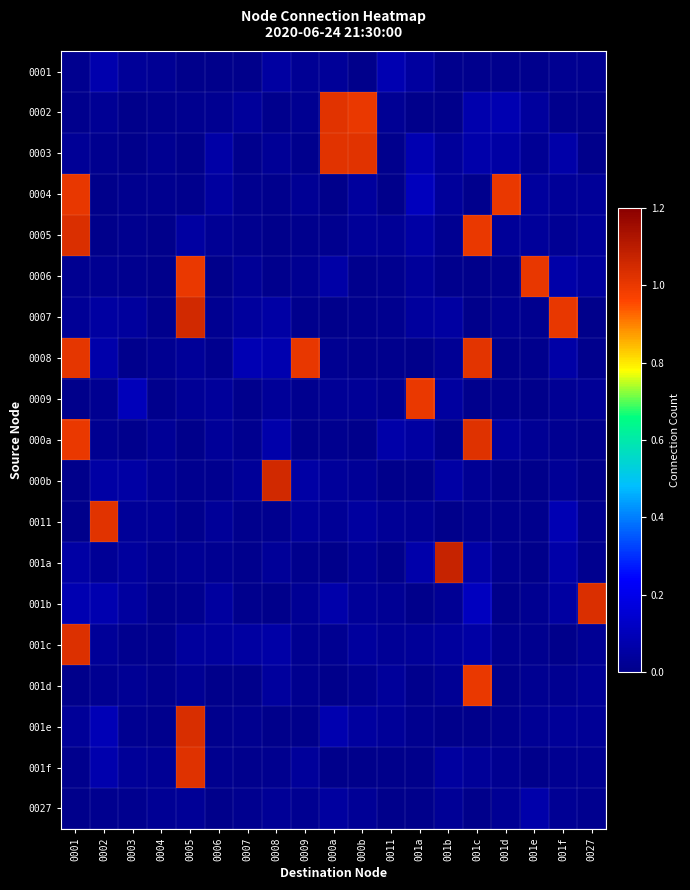

Reading left to right, transcribe all the data shown in this chart.

0001: 0001=0.0	0002=0.1	0003=0.0	0004=0.0	0005=0.0	0006=0.0	0007=0.0	0008=0.0	0009=0.0	000a=0.0	000b=0.0	0011=0.1	001a=0.0	001b=0.0	001c=0.0	001d=0.0	001e=0.0	001f=0.0	0027=0.0
0002: 0001=0.0	0002=0.0	0003=0.0	0004=0.0	0005=0.0	0006=0.0	0007=0.0	0008=0.0	0009=0.0	000a=1.0	000b=1.0	0011=0.0	001a=0.0	001b=0.0	001c=0.1	001d=0.1	001e=0.0	001f=0.0	0027=0.0
0003: 0001=0.0	0002=0.0	0003=0.0	0004=0.0	0005=0.0	0006=0.1	0007=0.0	0008=0.0	0009=0.0	000a=1.0	000b=1.0	0011=0.0	001a=0.1	001b=0.0	001c=0.1	001d=0.1	001e=0.0	001f=0.1	0027=0.0
0004: 0001=1.0	0002=0.0	0003=0.0	0004=0.0	0005=0.0	0006=0.0	0007=0.0	0008=0.0	0009=0.0	000a=0.0	000b=0.0	0011=0.0	001a=0.1	001b=0.0	001c=0.0	001d=1.0	001e=0.0	001f=0.0	0027=0.0
0005: 0001=1.0	0002=0.0	0003=0.0	0004=0.0	0005=0.0	0006=0.0	0007=0.0	0008=0.0	0009=0.0	000a=0.0	000b=0.0	0011=0.0	001a=0.1	001b=0.0	001c=1.0	001d=0.0	001e=0.0	001f=0.0	0027=0.0
0006: 0001=0.0	0002=0.0	0003=0.0	0004=0.0	0005=1.0	0006=0.0	0007=0.0	0008=0.0	0009=0.0	000a=0.1	000b=0.0	0011=0.0	001a=0.0	001b=0.0	001c=0.0	001d=0.0	001e=1.0	001f=0.1	0027=0.0
0007: 0001=0.0	0002=0.0	0003=0.0	0004=0.0	0005=1.1	0006=0.0	0007=0.0	0008=0.1	0009=0.0	000a=0.0	000b=0.0	0011=0.0	001a=0.0	001b=0.0	001c=0.0	001d=0.0	001e=0.0	001f=1.0	0027=0.0
0008: 0001=1.0	0002=0.1	0003=0.0	0004=0.0	0005=0.0	0006=0.0	0007=0.1	0008=0.1	0009=1.0	000a=0.0	000b=0.0	0011=0.0	001a=0.0	001b=0.0	001c=1.0	001d=0.0	001e=0.0	001f=0.1	0027=0.0
0009: 0001=0.0	0002=0.0	0003=0.1	0004=0.0	0005=0.0	0006=0.0	0007=0.0	0008=0.0	0009=0.0	000a=0.0	000b=0.0	0011=0.0	001a=1.0	001b=0.0	001c=0.0	001d=0.0	001e=0.0	001f=0.0	0027=0.0
000a: 0001=1.0	0002=0.0	0003=0.0	0004=0.0	0005=0.0	0006=0.0	0007=0.0	0008=0.1	0009=0.0	000a=0.0	000b=0.0	0011=0.1	001a=0.1	001b=0.0	001c=1.0	001d=0.0	001e=0.0	001f=0.0	0027=0.0
000b: 0001=0.0	0002=0.1	0003=0.1	0004=0.0	0005=0.0	0006=0.0	0007=0.0	0008=1.1	0009=0.1	000a=0.0	000b=0.0	0011=0.0	001a=0.0	001b=0.1	001c=0.0	001d=0.0	001e=0.0	001f=0.0	0027=0.0
0011: 0001=0.0	0002=1.0	0003=0.0	0004=0.0	0005=0.0	0006=0.0	0007=0.0	0008=0.0	0009=0.0	000a=0.0	000b=0.0	0011=0.0	001a=0.0	001b=0.0	001c=0.0	001d=0.0	001e=0.0	001f=0.1	0027=0.0
001a: 0001=0.1	0002=0.0	0003=0.0	0004=0.0	0005=0.0	0006=0.0	0007=0.0	0008=0.0	0009=0.0	000a=0.0	000b=0.0	0011=0.0	001a=0.1	001b=1.1	001c=0.1	001d=0.0	001e=0.0	001f=0.1	0027=0.0
001b: 0001=0.1	0002=0.1	0003=0.0	0004=0.0	0005=0.0	0006=0.0	0007=0.0	0008=0.0	0009=0.0	000a=0.1	000b=0.0	0011=0.0	001a=0.0	001b=0.0	001c=0.1	001d=0.0	001e=0.0	001f=0.1	0027=1.0
001c: 0001=1.0	0002=0.0	0003=0.0	0004=0.0	0005=0.0	0006=0.0	0007=0.0	0008=0.1	0009=0.0	000a=0.0	000b=0.0	0011=0.0	001a=0.0	001b=0.0	001c=0.1	001d=0.0	001e=0.0	001f=0.0	0027=0.0
001d: 0001=0.0	0002=0.0	0003=0.0	0004=0.0	0005=0.0	0006=0.0	0007=0.0	0008=0.0	0009=0.0	000a=0.0	000b=0.0	0011=0.0	001a=0.0	001b=0.0	001c=1.0	001d=0.0	001e=0.0	001f=0.0	0027=0.0
001e: 0001=0.0	0002=0.1	0003=0.0	0004=0.0	0005=1.0	0006=0.0	0007=0.0	0008=0.0	0009=0.0	000a=0.1	000b=0.0	0011=0.0	001a=0.0	001b=0.0	001c=0.0	001d=0.0	001e=0.0	001f=0.0	0027=0.0
001f: 0001=0.0	0002=0.1	0003=0.0	0004=0.0	0005=1.0	0006=0.0	0007=0.0	0008=0.0	0009=0.0	000a=0.0	000b=0.0	0011=0.0	001a=0.0	001b=0.0	001c=0.0	001d=0.0	001e=0.0	001f=0.0	0027=0.0
0027: 0001=0.0	0002=0.0	0003=0.0	0004=0.0	0005=0.0	0006=0.0	0007=0.0	0008=0.0	0009=0.0	000a=0.0	000b=0.0	0011=0.0	001a=0.0	001b=0.0	001c=0.0	001d=0.0	001e=0.1	001f=0.0	0027=0.0